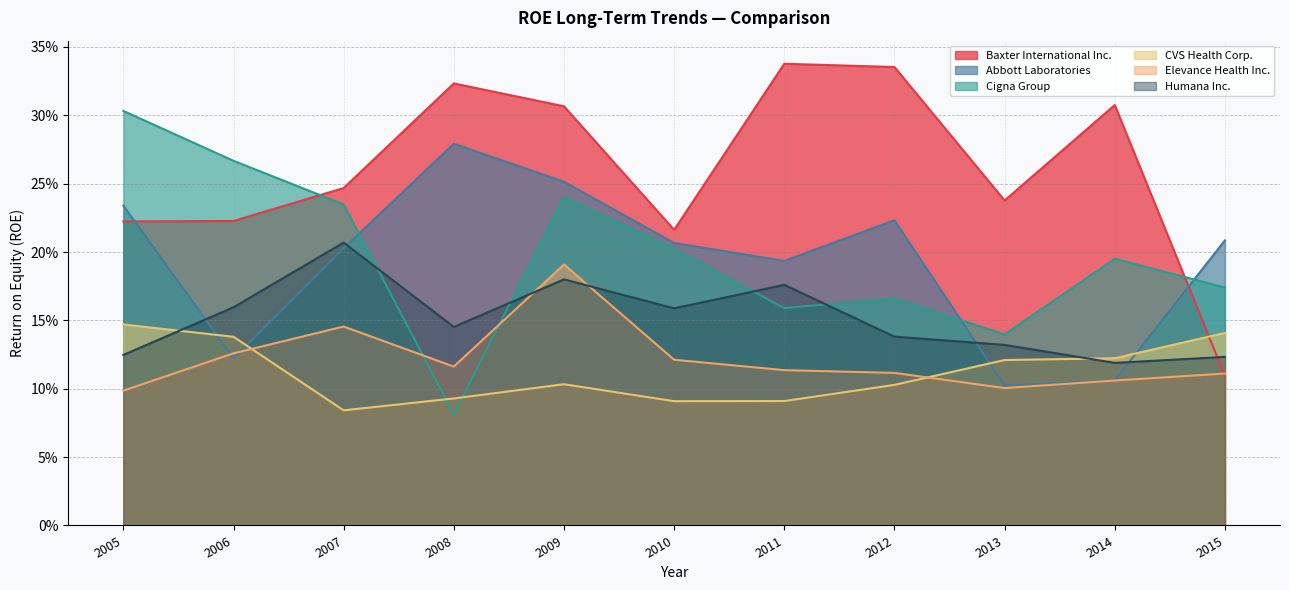

Does the chart display data point markers on the line(s)?

No